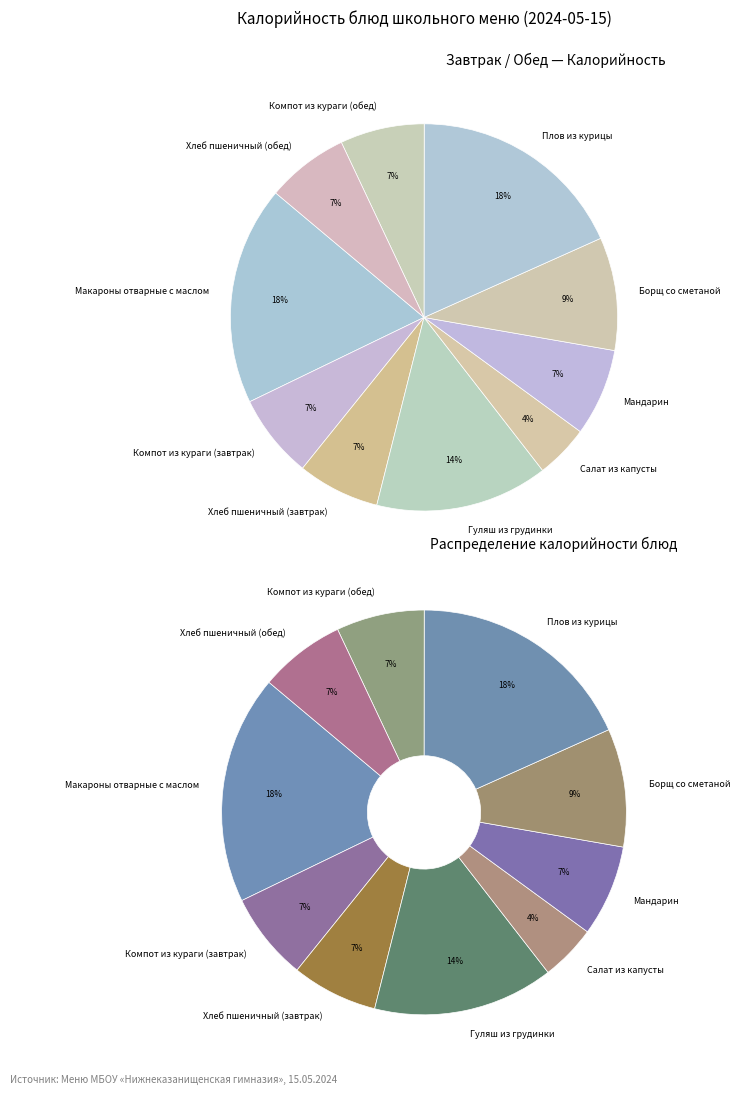

To the nearest percent, what is the difference between the largest and smallest slice percentages?

14%